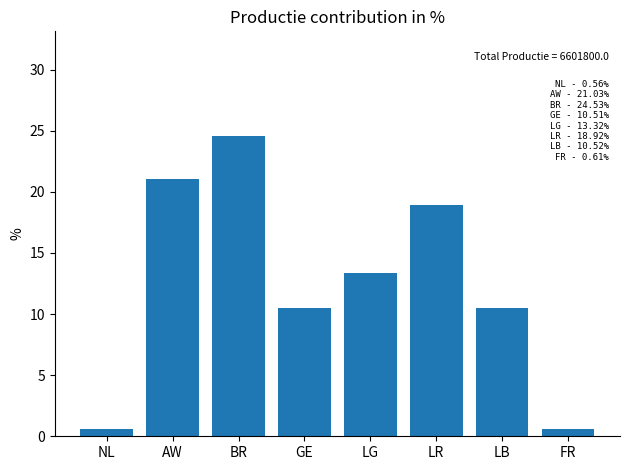

Reading left to right, extract all data points from this chart.

NL=0.6	AW=21.0	BR=24.5	GE=10.5	LG=13.3	LR=18.9	LB=10.5	FR=0.6